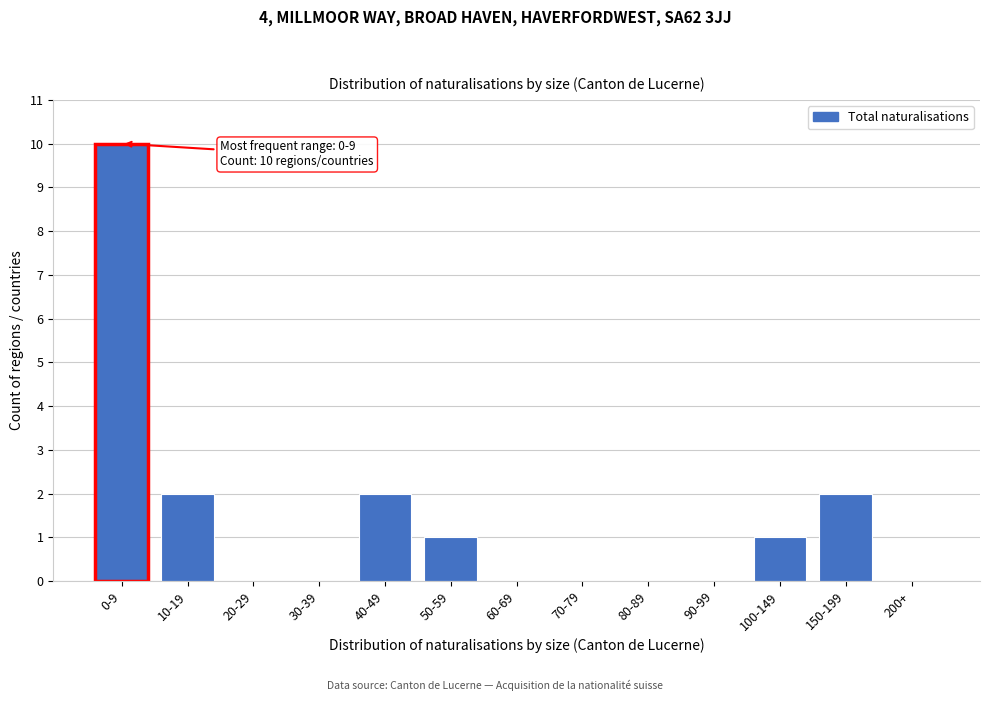

Reading right to left, extract all data points from this chart.

200+=0	150-199=2	100-149=1	90-99=0	80-89=0	70-79=0	60-69=0	50-59=1	40-49=2	30-39=0	20-29=0	10-19=2	0-9=10